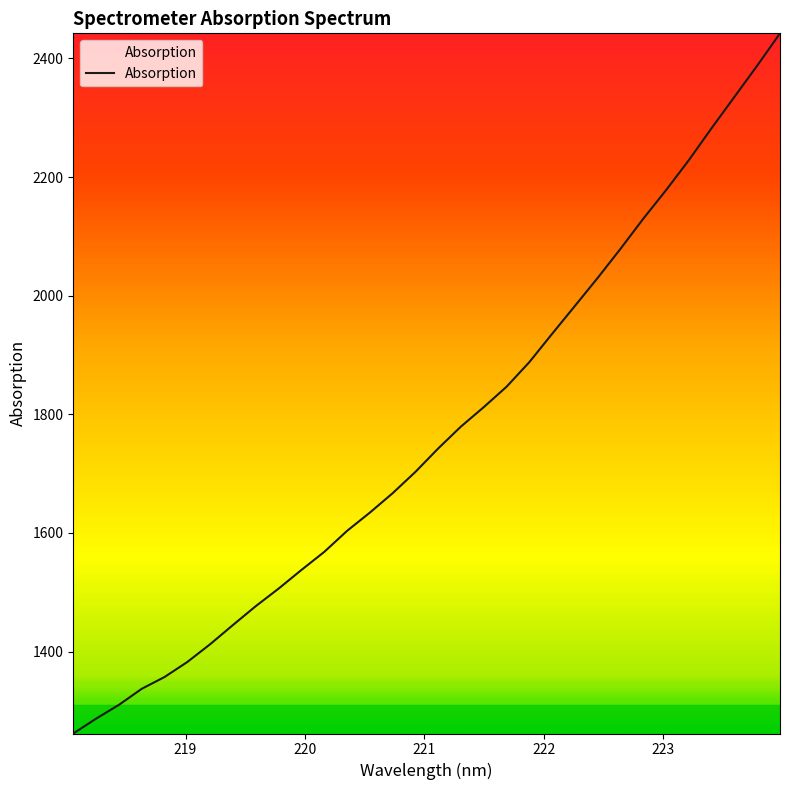

What is the greatest value displayed?

2442.4